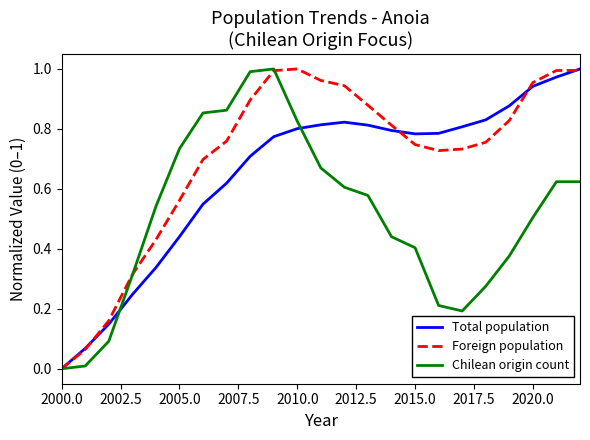

In Total population, how many points are lower than both neighbors (excluding endpoints)?

1